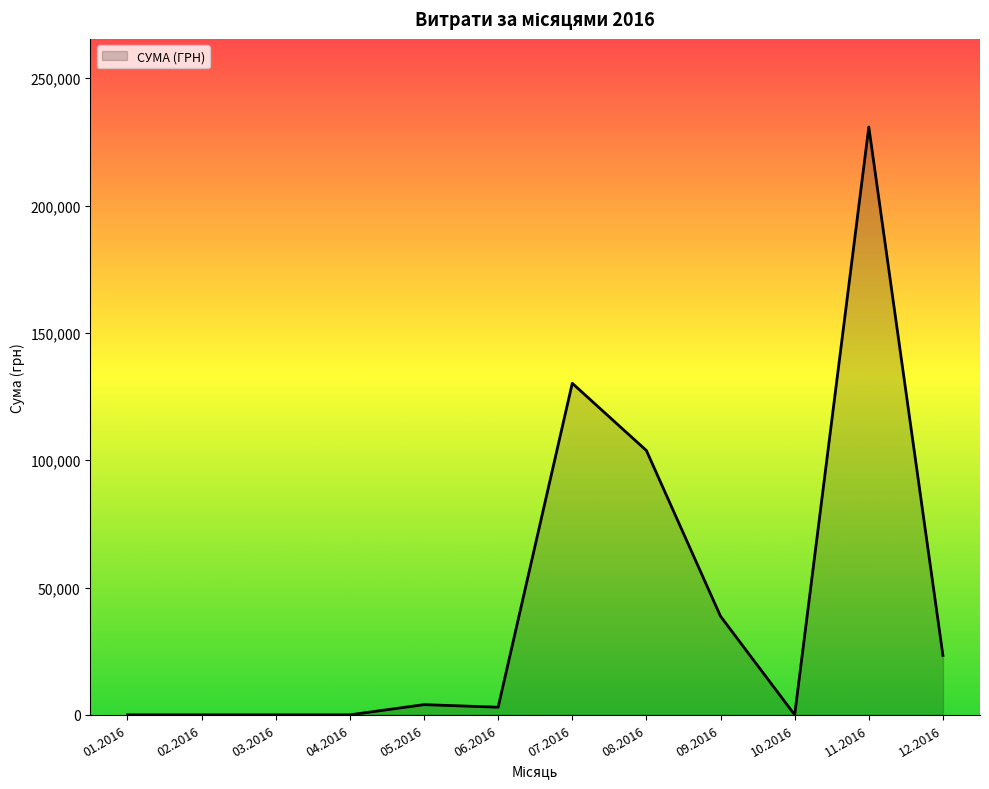

What is the difference between the maximum and minimum values?

230842.2